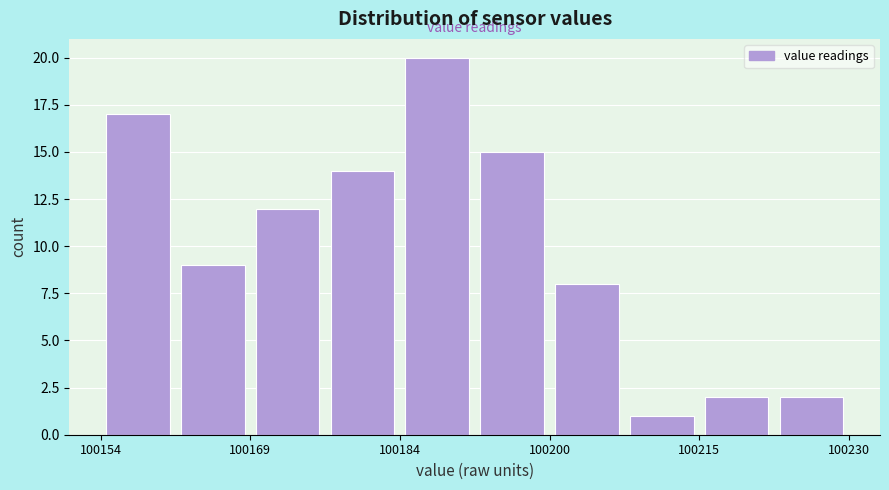

Around what value on the x-axis is the tallest bar? Give the approximate position of its centre, as read against the axis.

100188